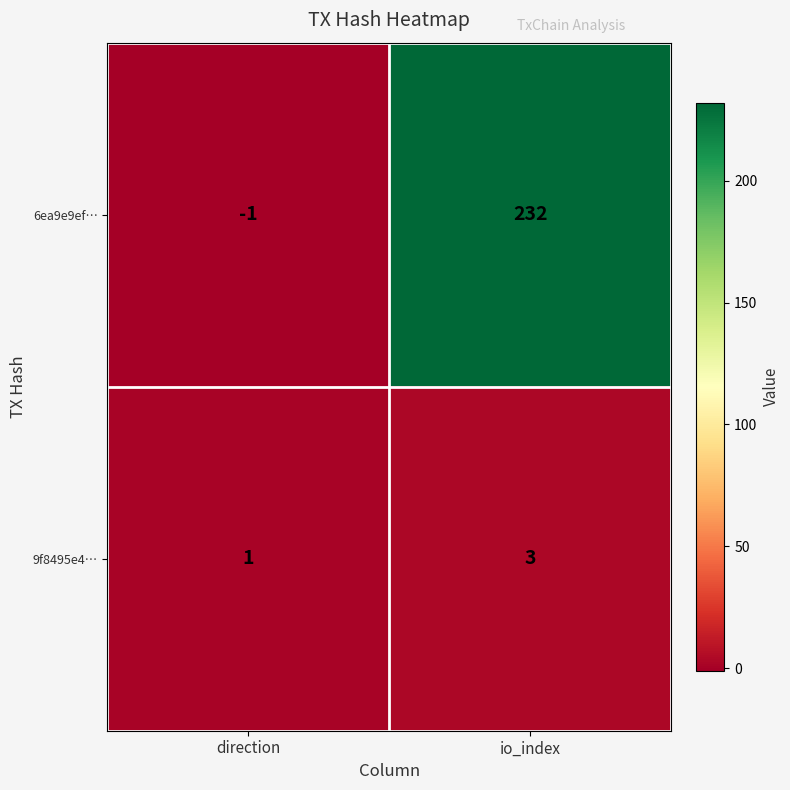

Count the number of categories in the chart.

2